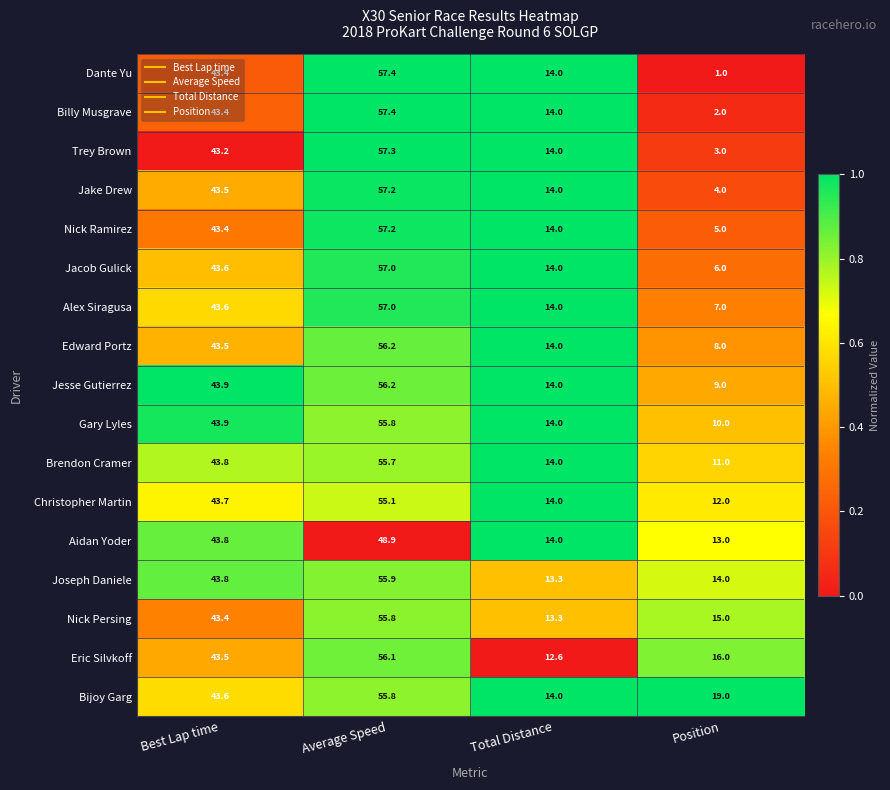

How many categories are shown in the chart?

4